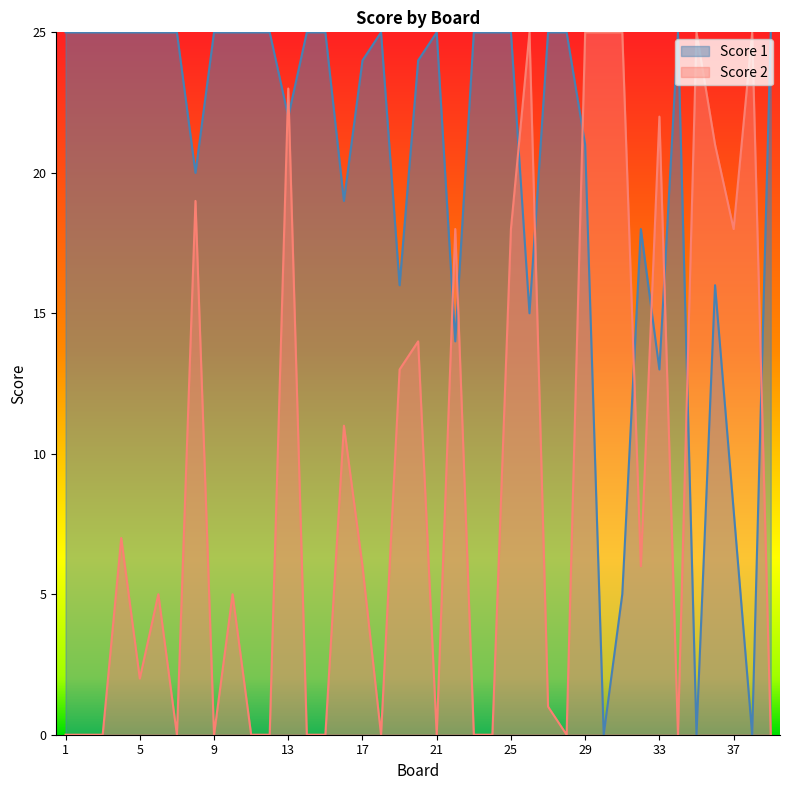

True or false: Score 2 and Score 1 cross at least once.

True